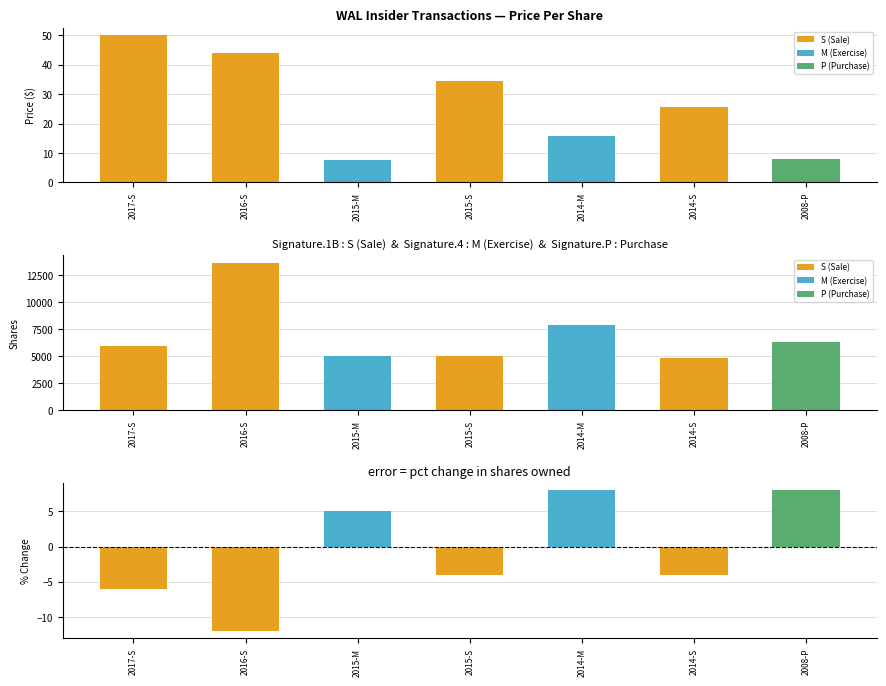

What is the maximum value shown in the chart?

13656.0